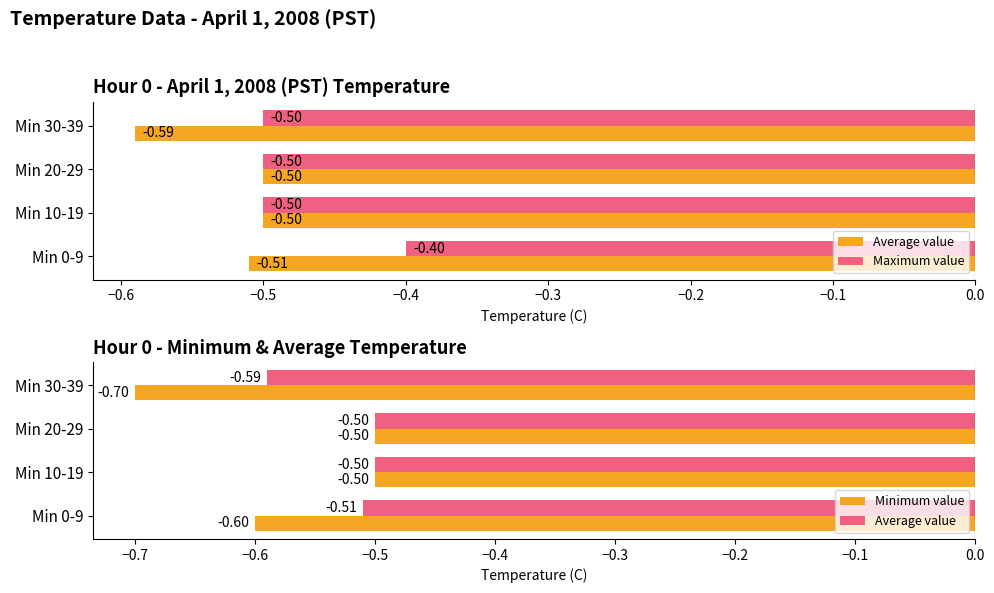

Rank the series at Min 0-9 from highest to lowest value.

Maximum value, Average value, Minimum value